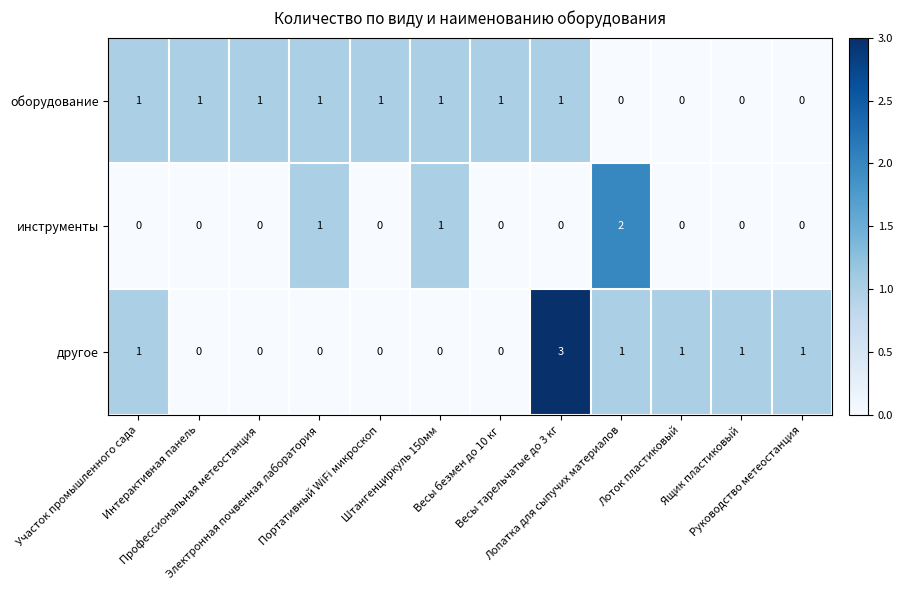

How many data points does each series have?

12